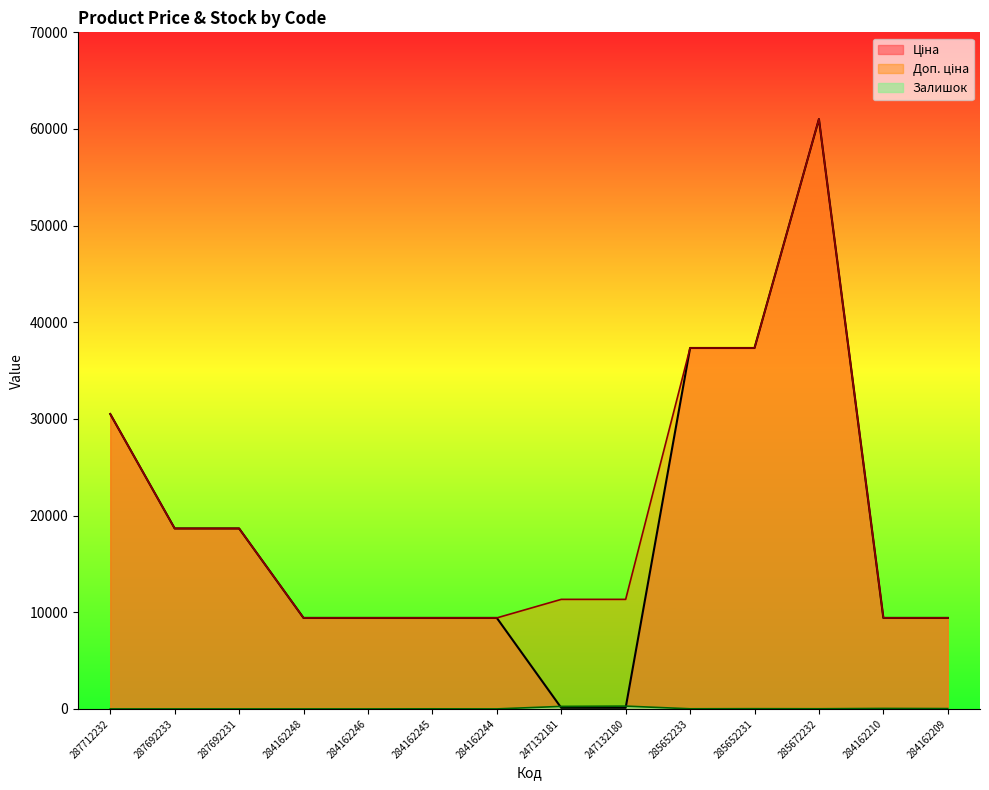

What is the difference between the Доп. ціна values at 285672232 and 247132181?

49690.7